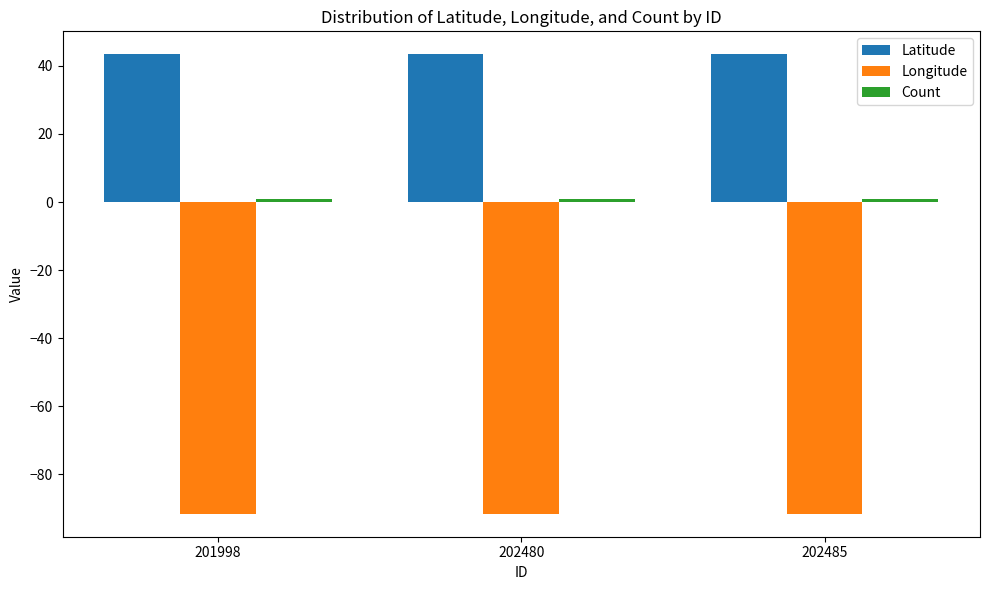

How many distinct data groups are displayed?

3